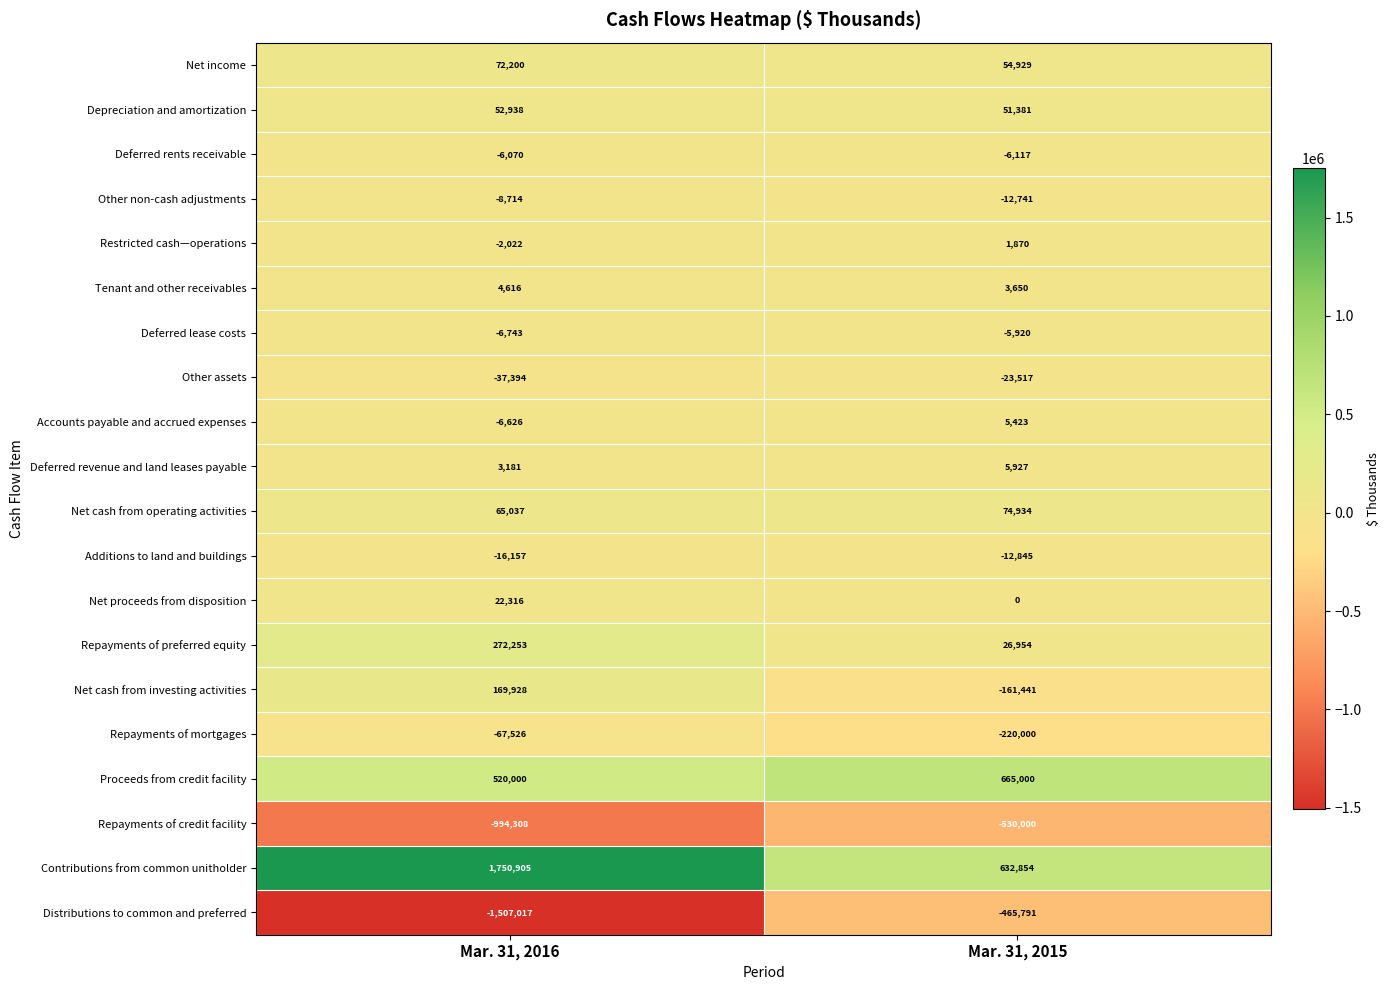

Is it true that Contributions from common unitholder equals 1750905 at Mar. 31, 2016?

True